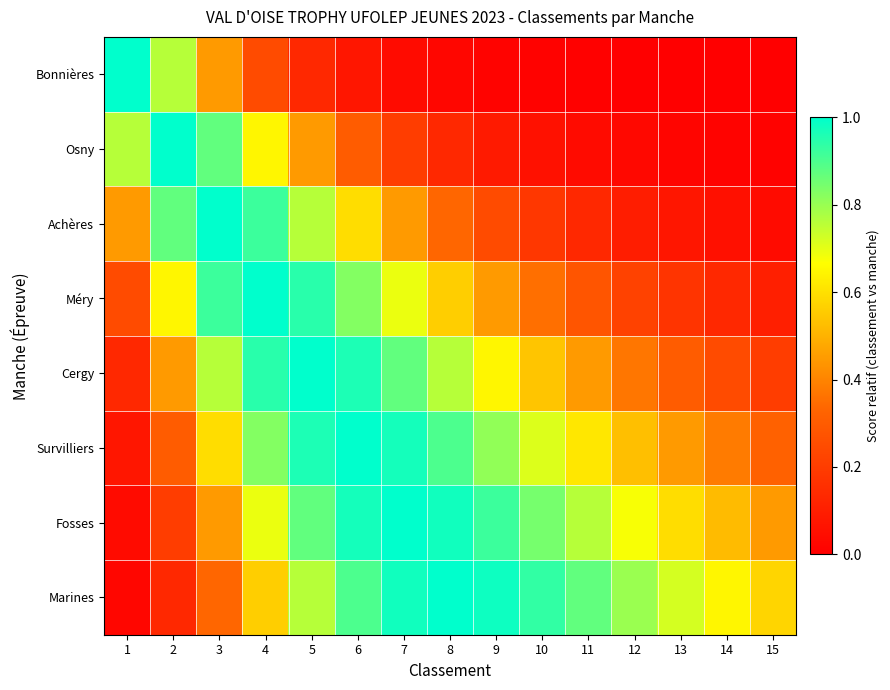

At which category does the chart reach its minimum across all series?

15